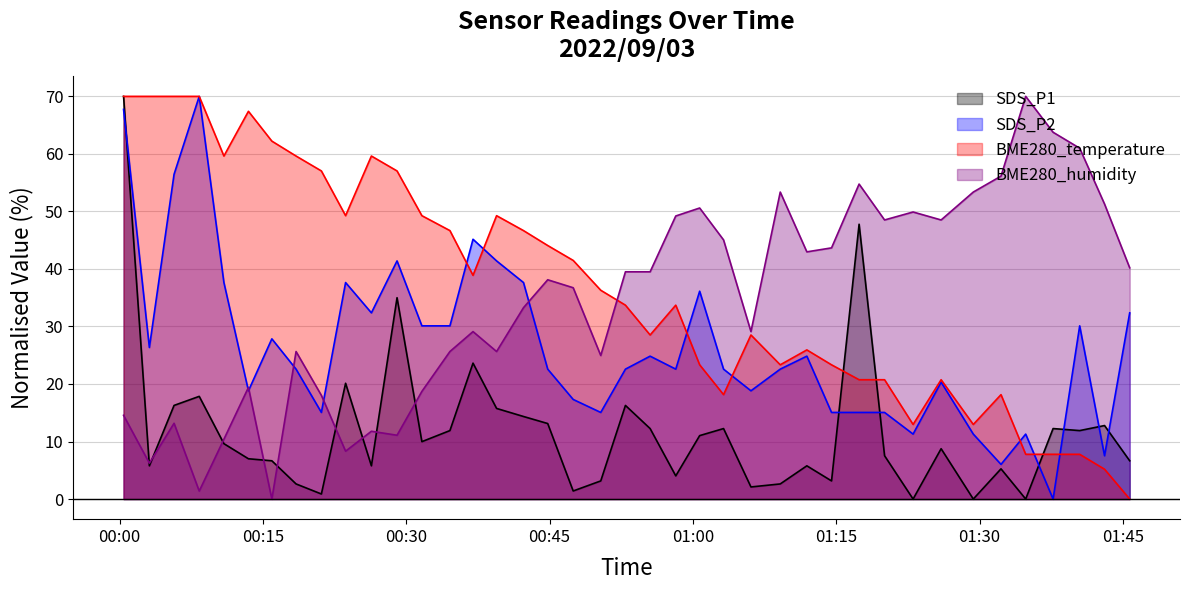

Does the chart have visible grid lines?

Yes